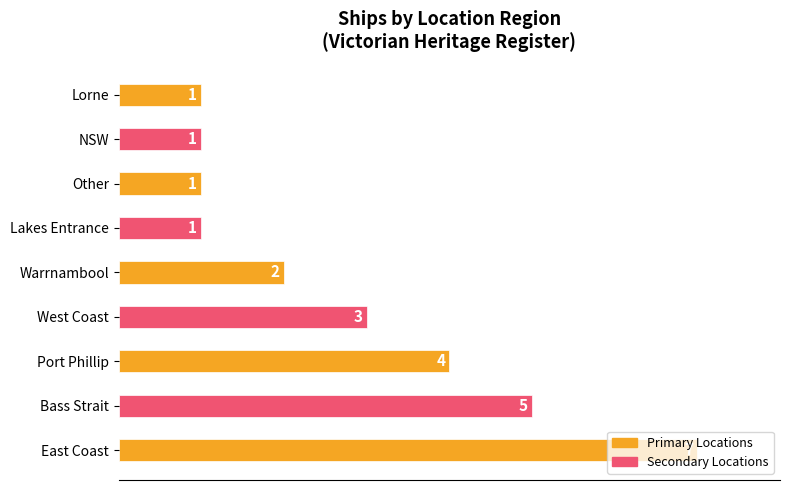

What is the ratio of the value at West Coast to the value at Warrnambool?

1.5